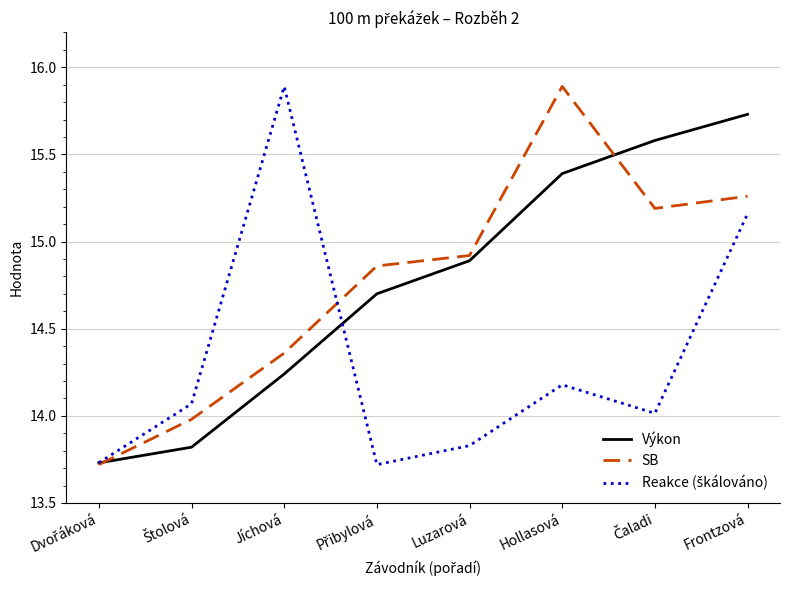

What position from the right is Hollasová?

3